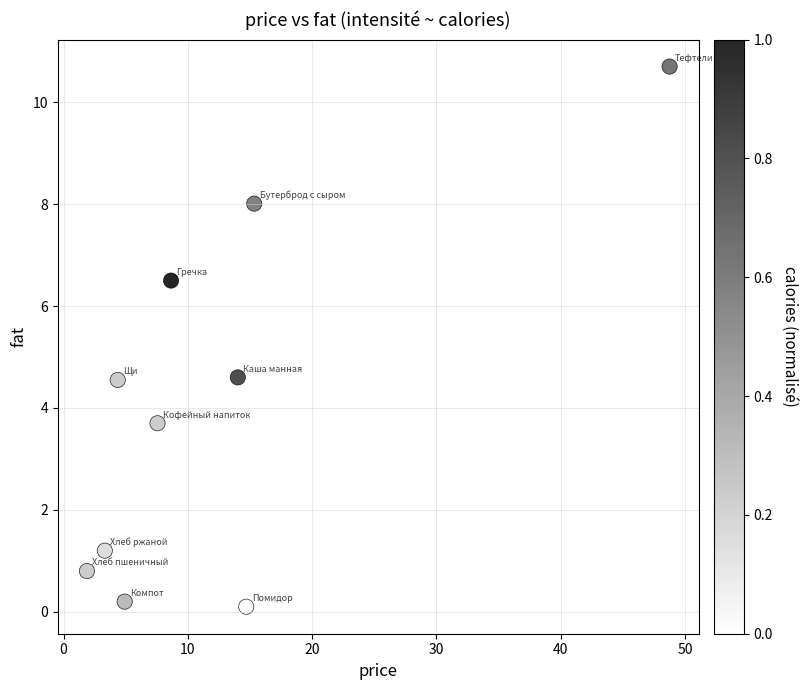

What is the range of X values (max minus min)?

46.9